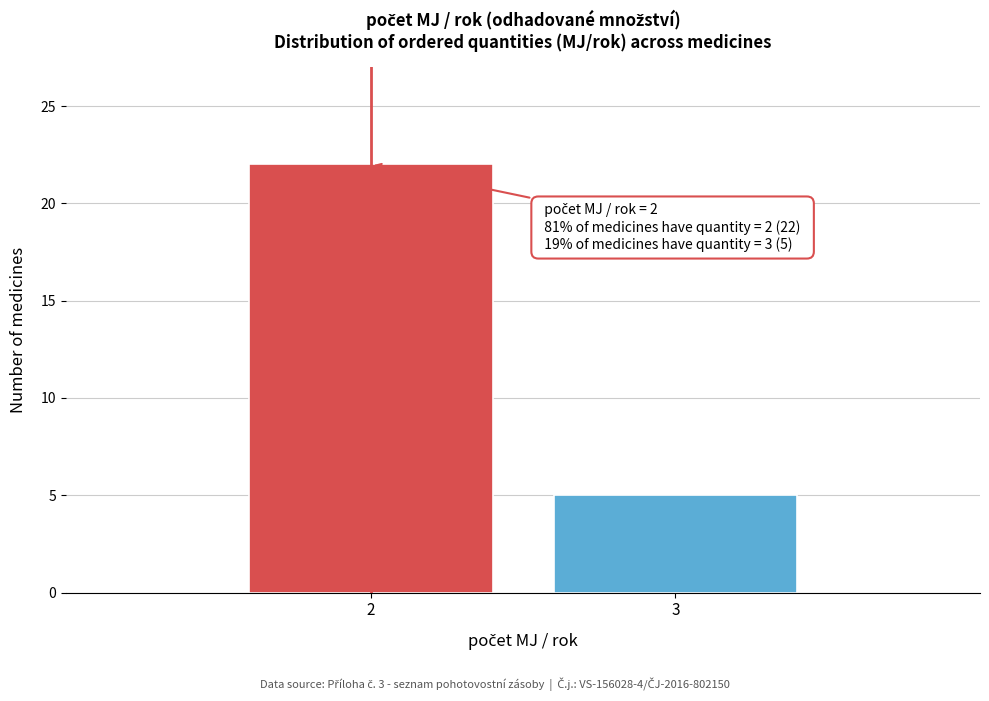

Reading left to right, transcribe all the data shown in this chart.

22	5